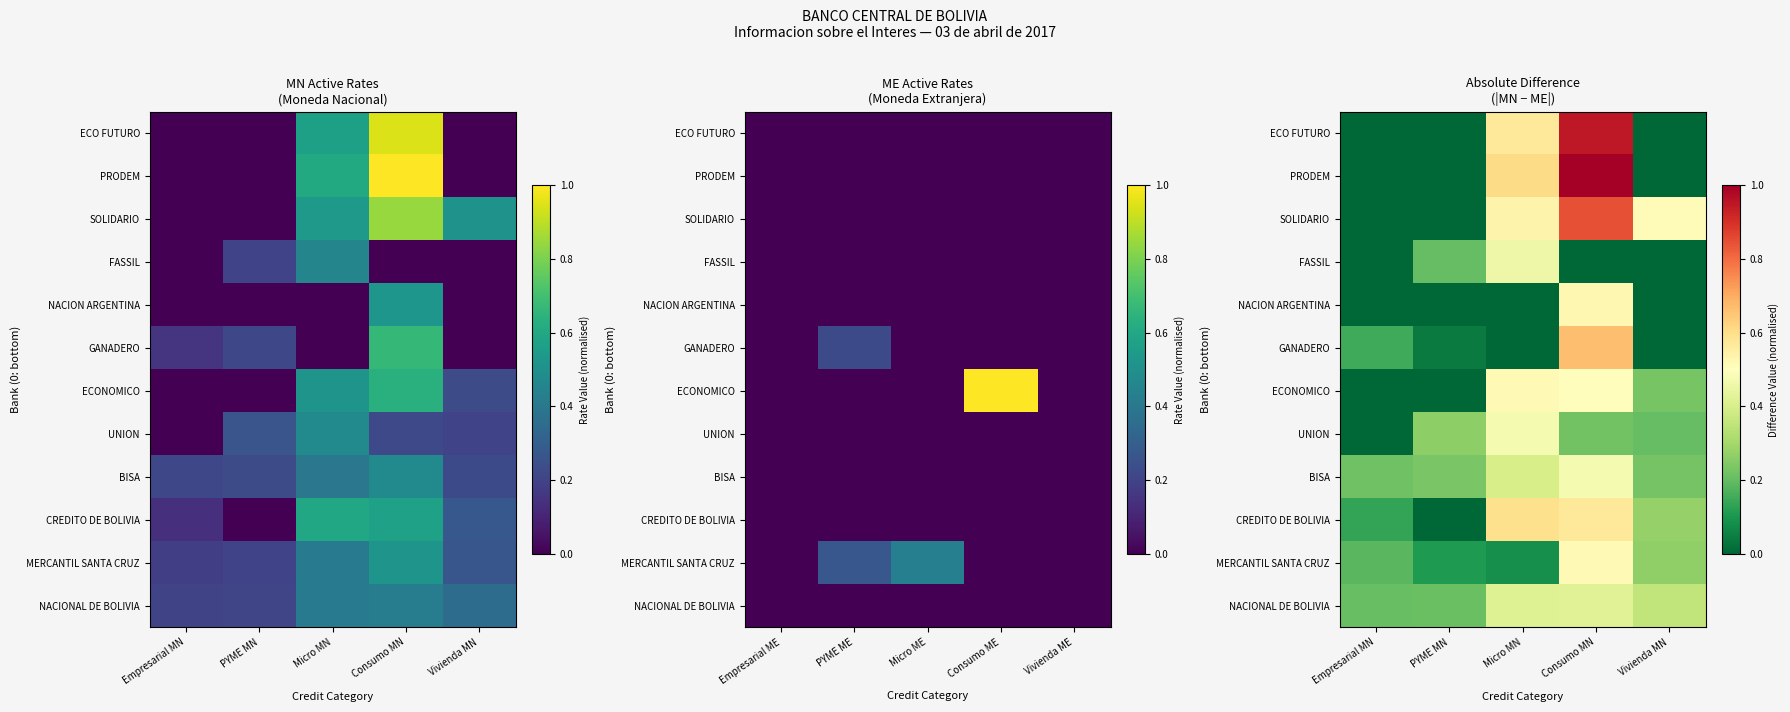

What is the difference between the second highest and second lowest values in the ECO FUTURO series?

0.6